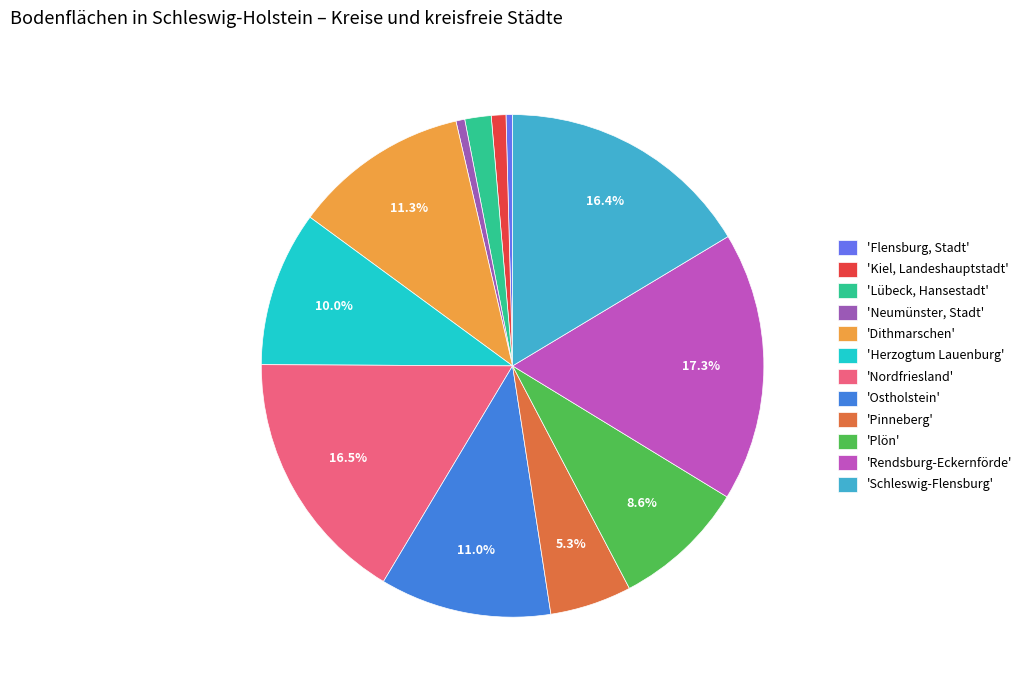

How many slices are in this pie chart?

12